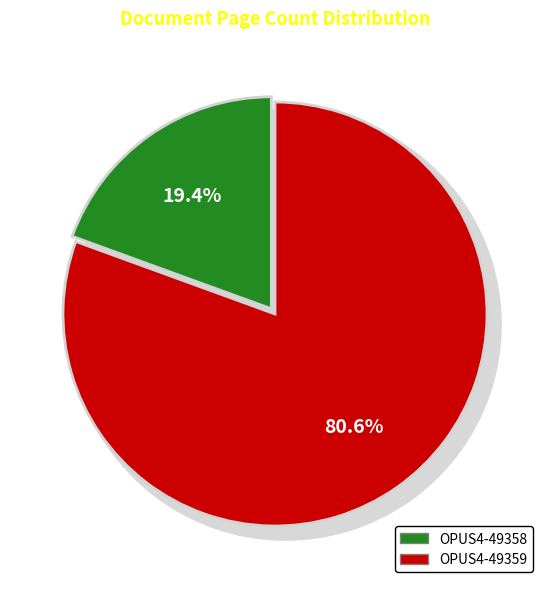

What is the total percentage of OPUS4-49359 and OPUS4-49358?

100.0%